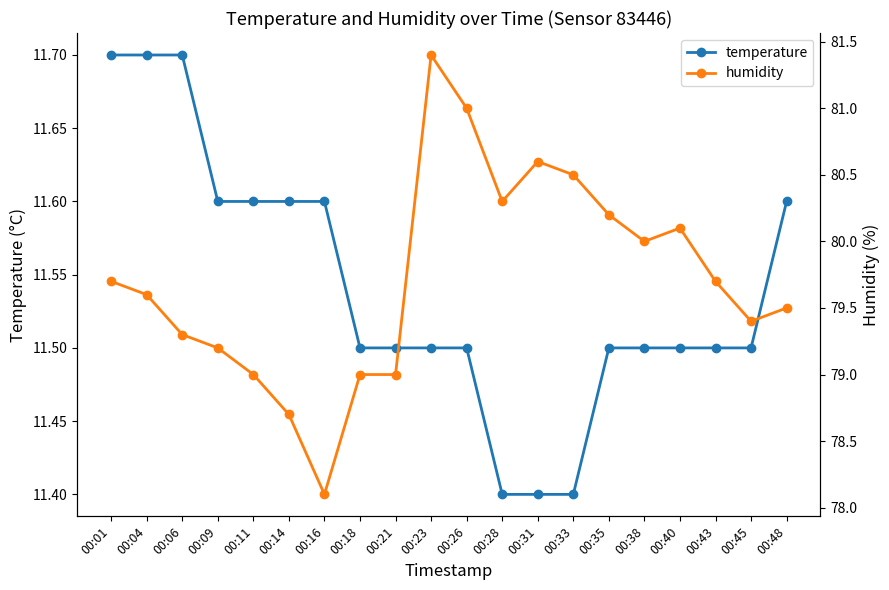

Where does the humidity series first go above 79?

00:01